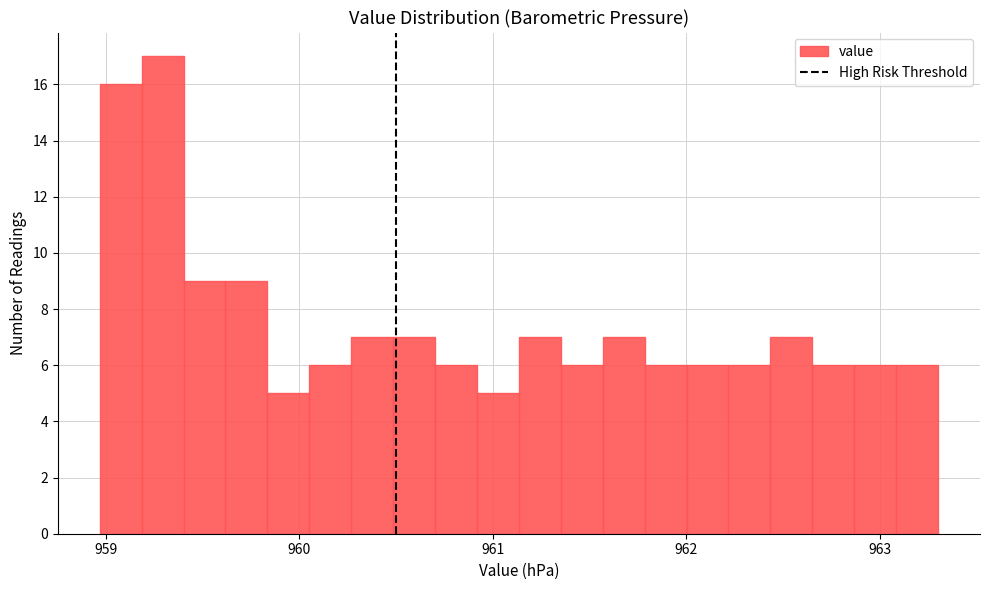

Read against the x-axis, roughly where is the centre of the tallest bar?

959.3